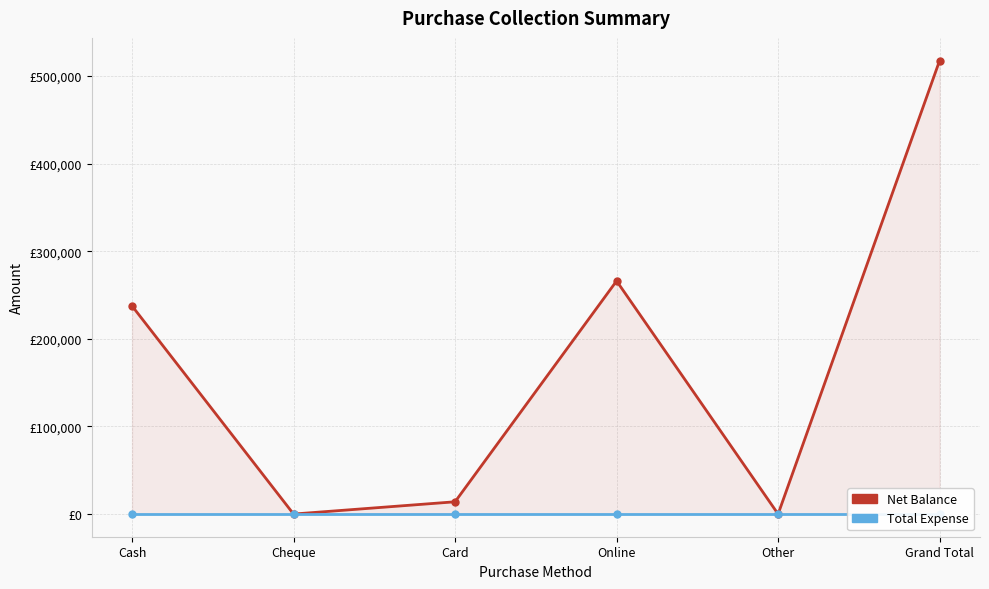

At which category does the chart reach its peak across all series?

Grand Total